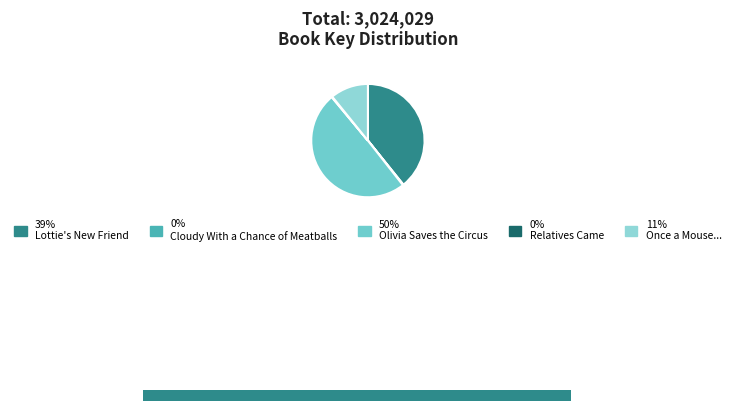

The Lottie's New Friend slice represents 29% of the pie. True or false?

False